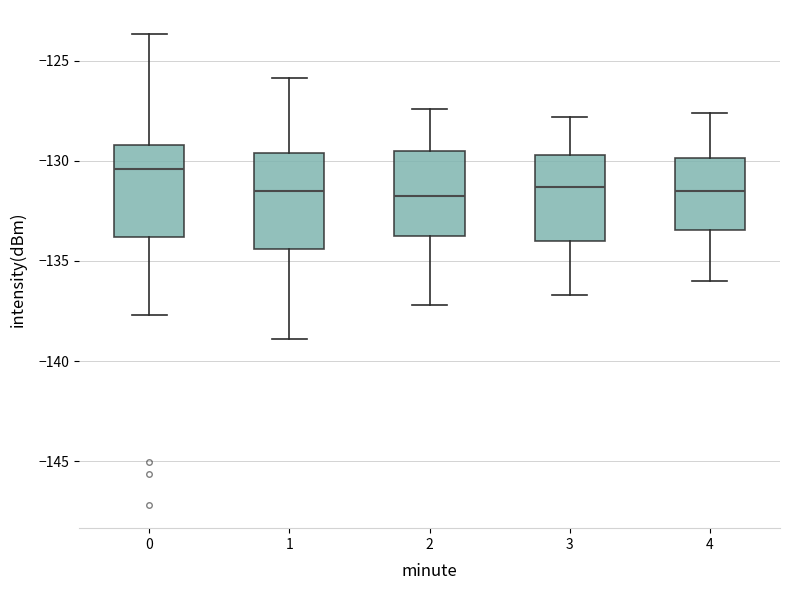

Reading left to right, transcribe this box plot: for each box, give where its median line is, the range the box spans, and where its two whiskers end, as read against the y-axis. The values are not printed on the chart, so give them approximately, as read against the axis.

0: median -130.5, box -134.0 to -129.0, whiskers -137.5 to -123.5
1: median -131.5, box -134.5 to -129.5, whiskers -139.0 to -126.0
2: median -131.5, box -133.5 to -129.5, whiskers -137.0 to -127.5
3: median -131.5, box -134.0 to -129.5, whiskers -136.5 to -128.0
4: median -131.5, box -133.5 to -130.0, whiskers -136.0 to -127.5